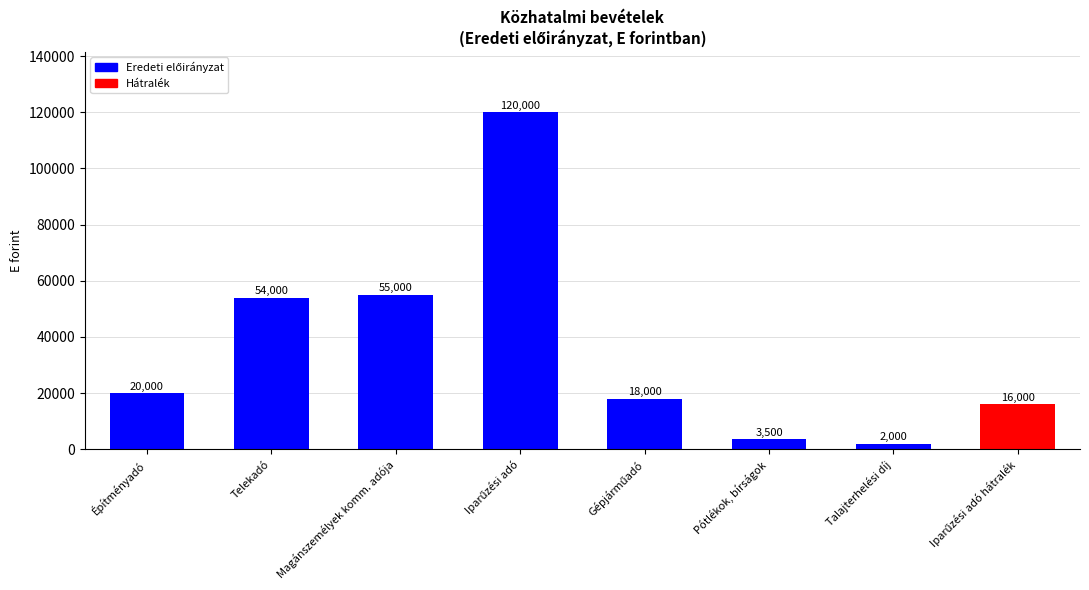

What position from the right is Magánszemélyek komm. adója?

6